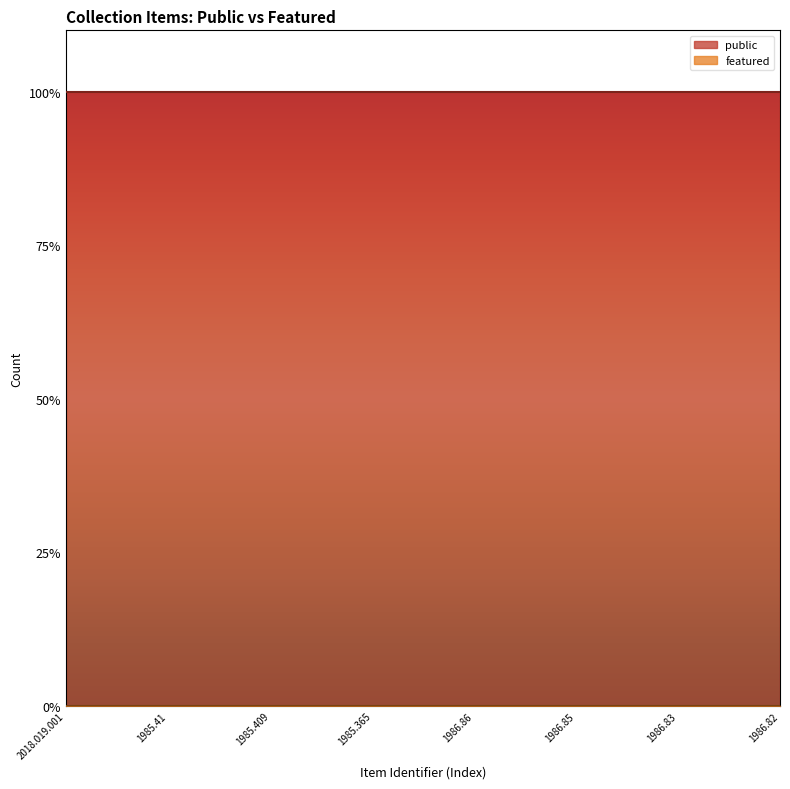

True or false: public has a value of 2 at 1985.365.

False